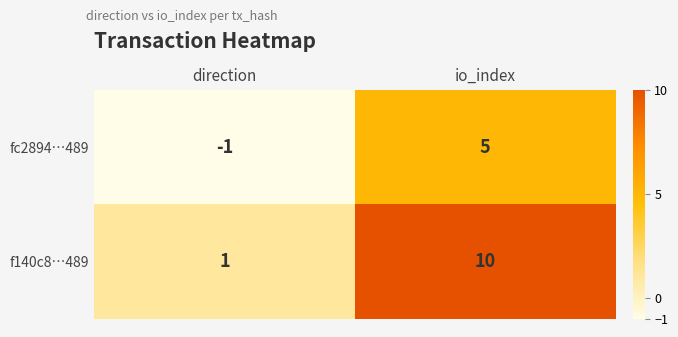

Reading left to right, list all the values displayed in this chart.

fc2894…489: direction=-1	io_index=5
f140c8…489: direction=1	io_index=10